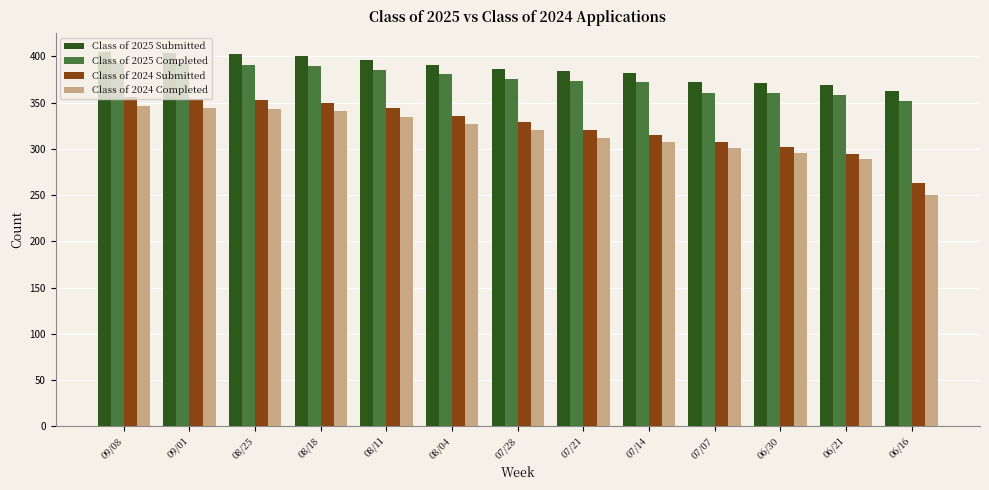

True or false: Class of 2024 Submitted has a value of 295 at 06/21.

True